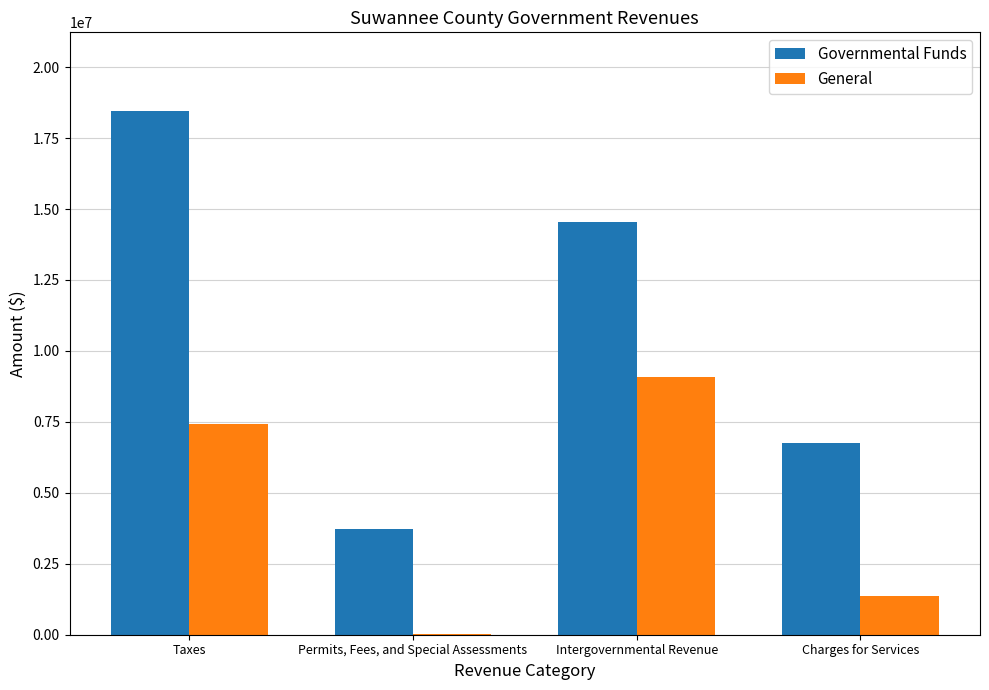

At which category is the sum across all series the highest?

Taxes